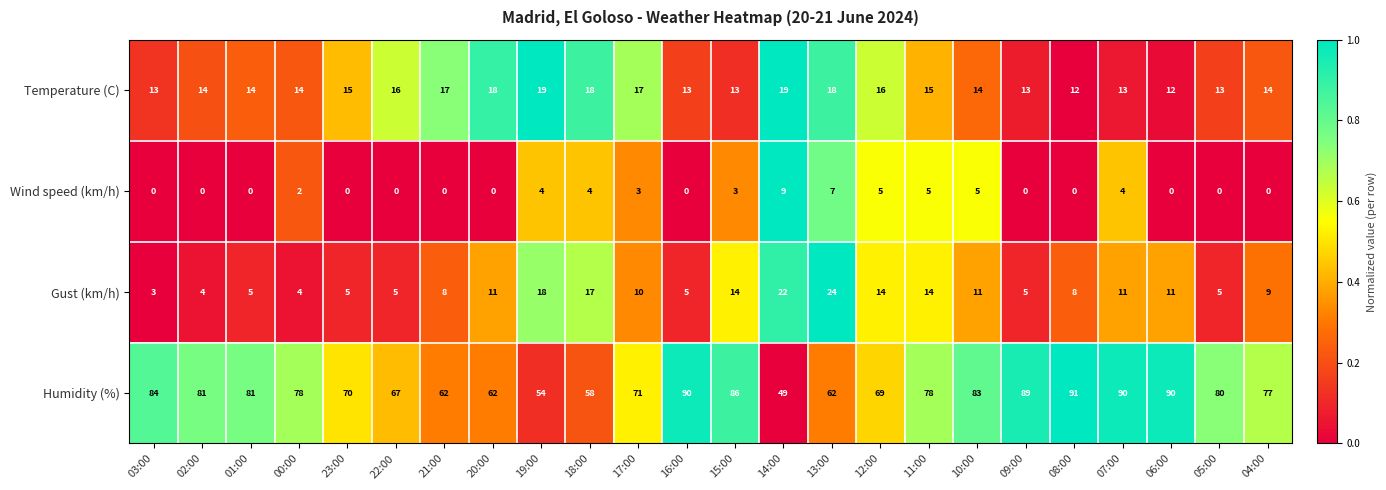

List the series in order of their peak value, lowest first.

Wind speed (km/h), Temperature (C), Gust (km/h), Humidity (%)